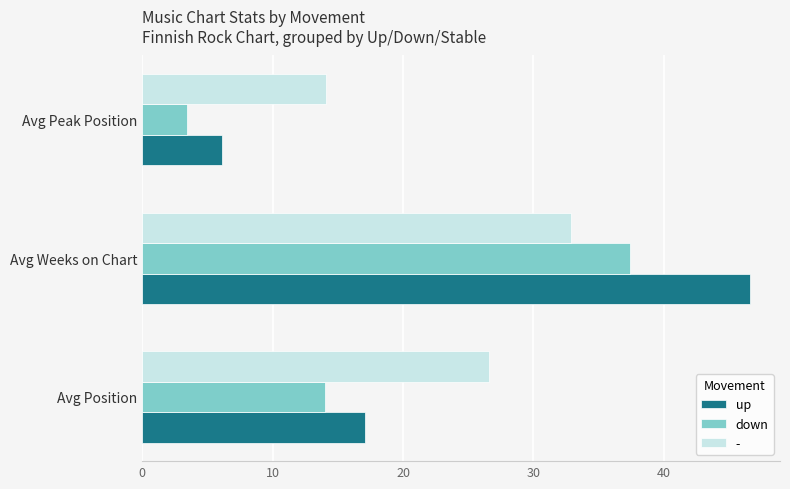

Which series has the largest range (max minus min)?

up